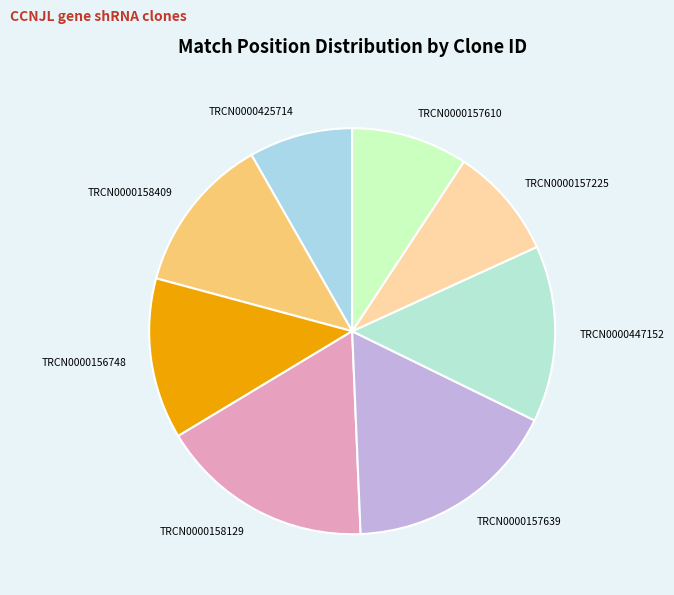

Is it true that TRCN0000157639 is 30% of the pie?

False